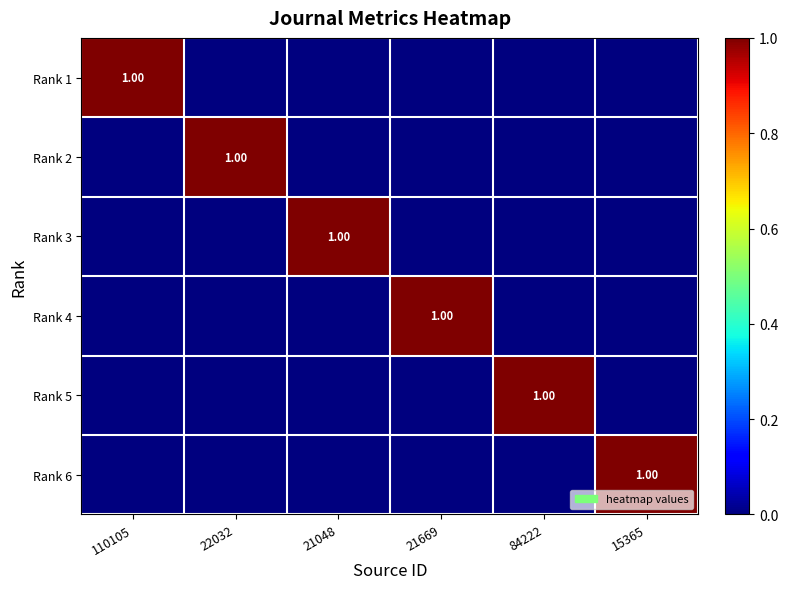

Between 110105 and 22032, which series saw the biggest shift?

Rank 1